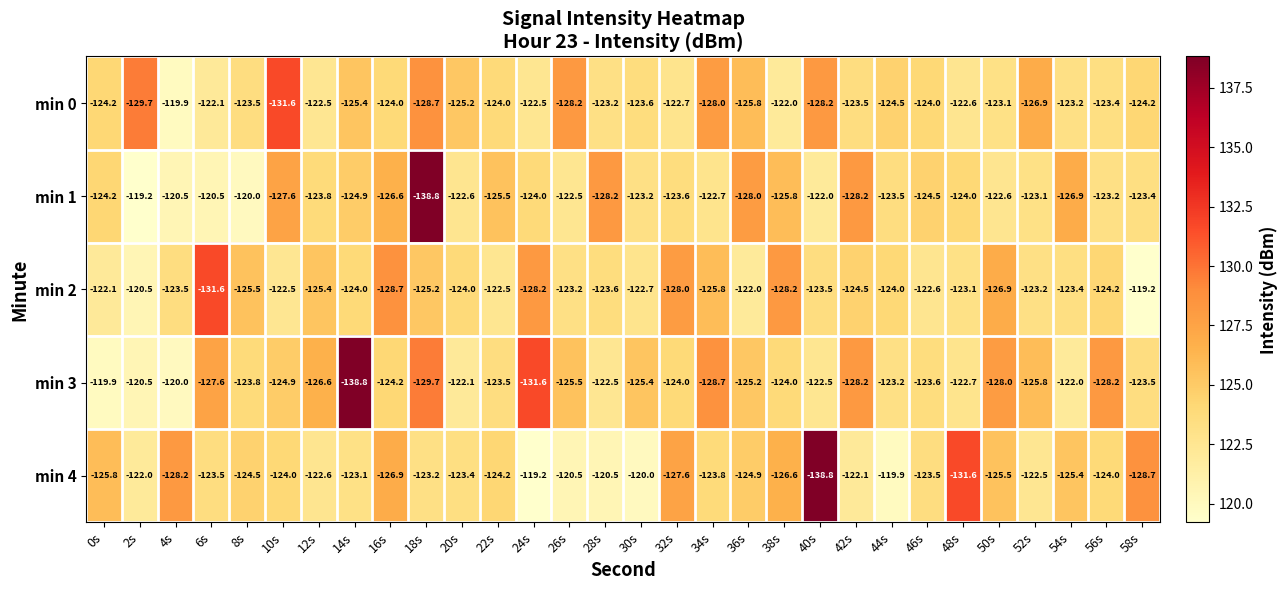

How many distinct data groups are displayed?

5